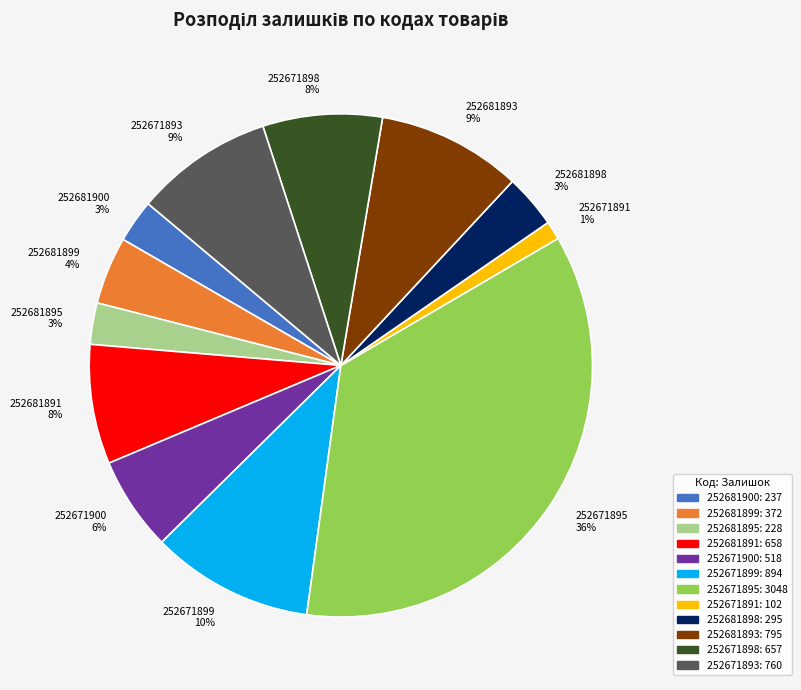

Which has a higher value, 252671893 or 252681891?

252671893